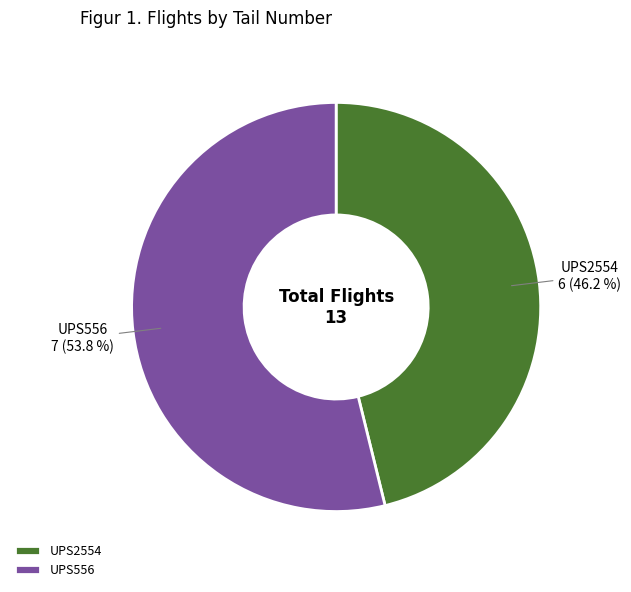

Which has a higher value, UPS556 or UPS2554?

UPS556